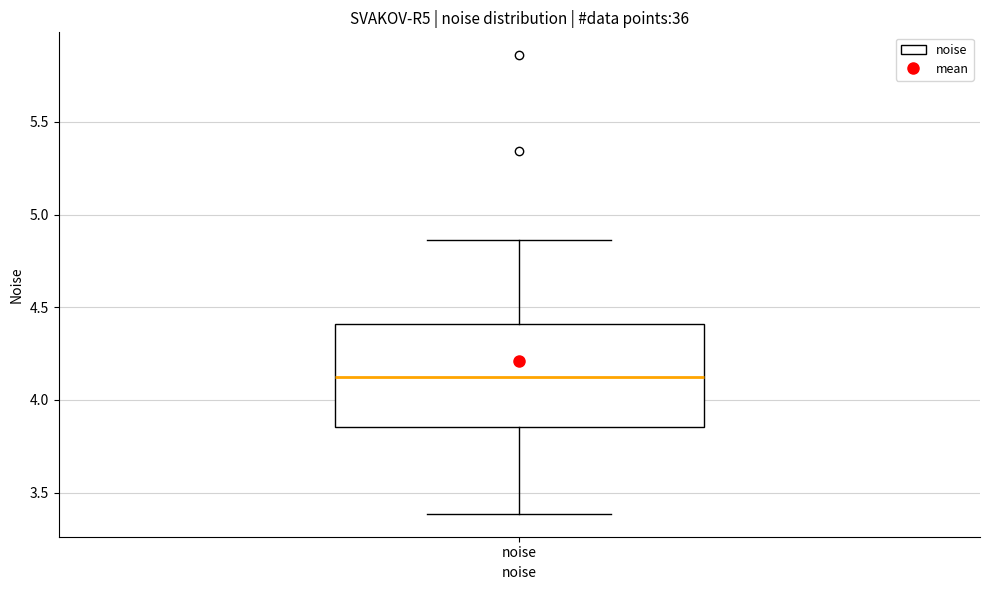

Read this box plot against the y-axis: the position of the median line, the range covered by the box, and the ends of both whiskers. The values are not printed on the chart, so give them approximately, as read against the axis.

median 4.15, box 3.85 to 4.40, whiskers 3.40 to 4.85